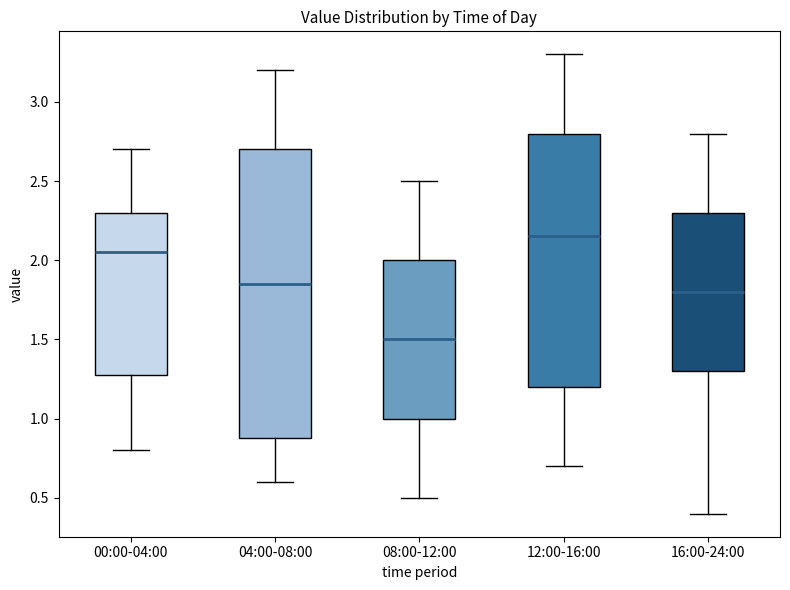

Reading left to right, read every box against the y-axis: the position of its median line, the range the box covers, and the ends of its whiskers. The values are not printed on the chart, so give them approximately, as read against the axis.

00:00-04:00: median 2.05, box 1.30 to 2.30, whiskers 0.80 to 2.70
04:00-08:00: median 1.85, box 0.90 to 2.70, whiskers 0.60 to 3.20
08:00-12:00: median 1.50, box 1.00 to 2.00, whiskers 0.50 to 2.50
12:00-16:00: median 2.15, box 1.20 to 2.80, whiskers 0.70 to 3.30
16:00-24:00: median 1.80, box 1.30 to 2.30, whiskers 0.40 to 2.80